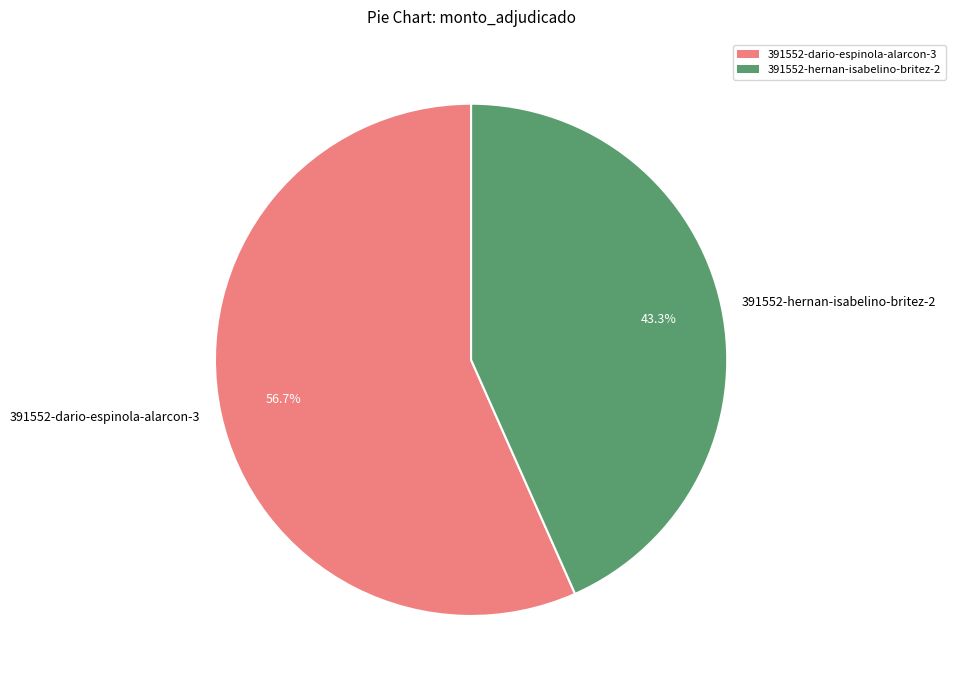

What percentage is the 391552-hernan-isabelino-britez-2 slice, to the nearest percent?

43%